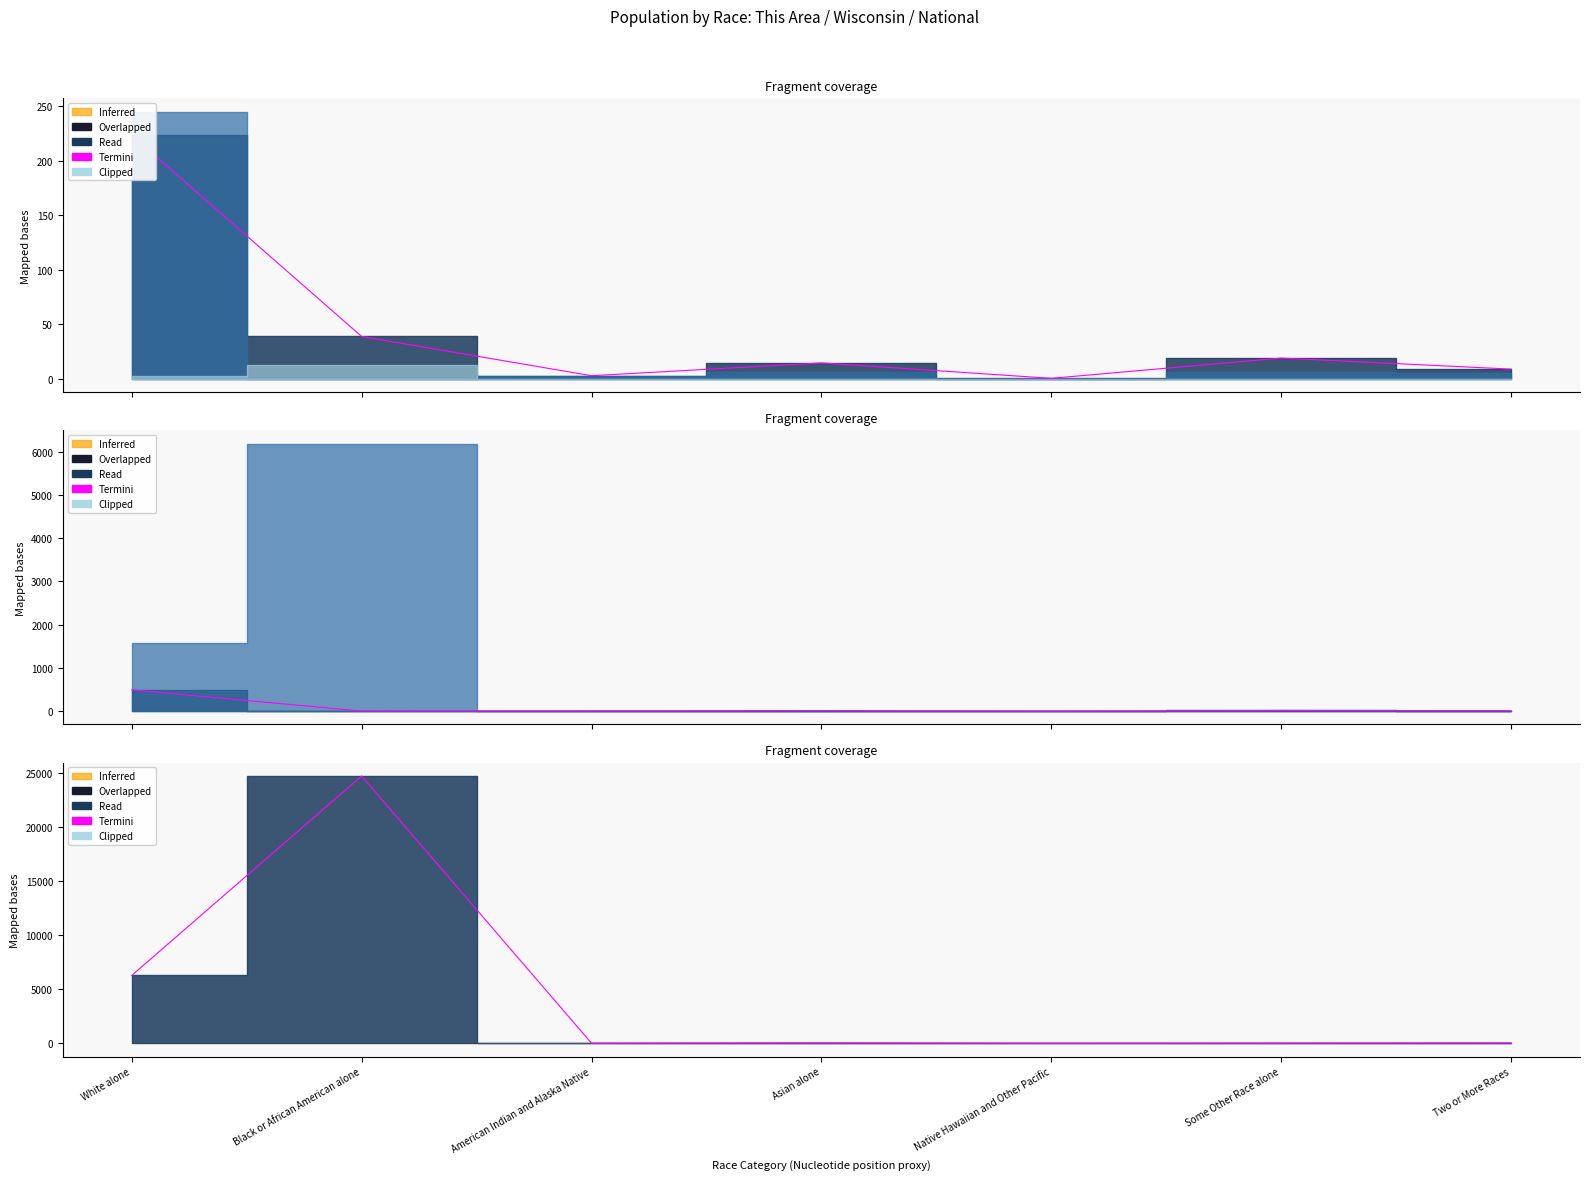

How many interior local valleys (lower than both neighbors) does the data have?

2